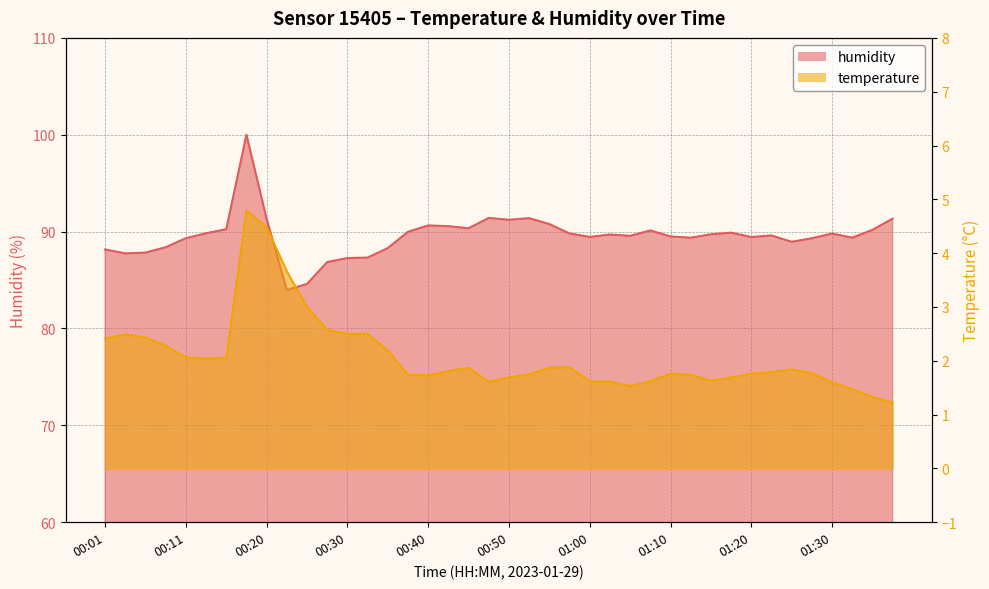

Reading left to right, transcribe all the data shown in this chart.

temperature: 00:01=2.4	00:03=2.5	00:06=2.4	00:08=2.3	00:11=2.1	00:13=2.0	00:15=2.0	00:18=4.8	00:20=4.5	00:23=3.7	00:25=3.0	00:28=2.6	00:30=2.5	00:32=2.5	00:35=2.2	00:37=1.7	00:40=1.7	00:42=1.8	00:45=1.9	00:47=1.6	00:50=1.7	00:52=1.8	00:55=1.9	00:57=1.9	01:00=1.6	01:02=1.6	01:05=1.5	01:07=1.6	01:10=1.8	01:13=1.7	01:15=1.6	01:18=1.7	01:20=1.8	01:22=1.8	01:25=1.8	01:27=1.8	01:30=1.6	01:32=1.5	01:35=1.3	01:37=1.2
humidity: 00:01=88.2	00:03=87.8	00:06=87.8	00:08=88.4	00:11=89.3	00:13=89.8	00:15=90.2	00:18=100.0	00:20=91.3	00:23=84.0	00:25=84.6	00:28=86.9	00:30=87.3	00:32=87.3	00:35=88.3	00:37=90.0	00:40=90.6	00:42=90.6	00:45=90.3	00:47=91.4	00:50=91.2	00:52=91.4	00:55=90.8	00:57=89.8	01:00=89.5	01:02=89.7	01:05=89.6	01:07=90.1	01:10=89.5	01:13=89.4	01:15=89.7	01:18=89.9	01:20=89.4	01:22=89.6	01:25=89.0	01:27=89.3	01:30=89.8	01:32=89.4	01:35=90.2	01:37=91.3